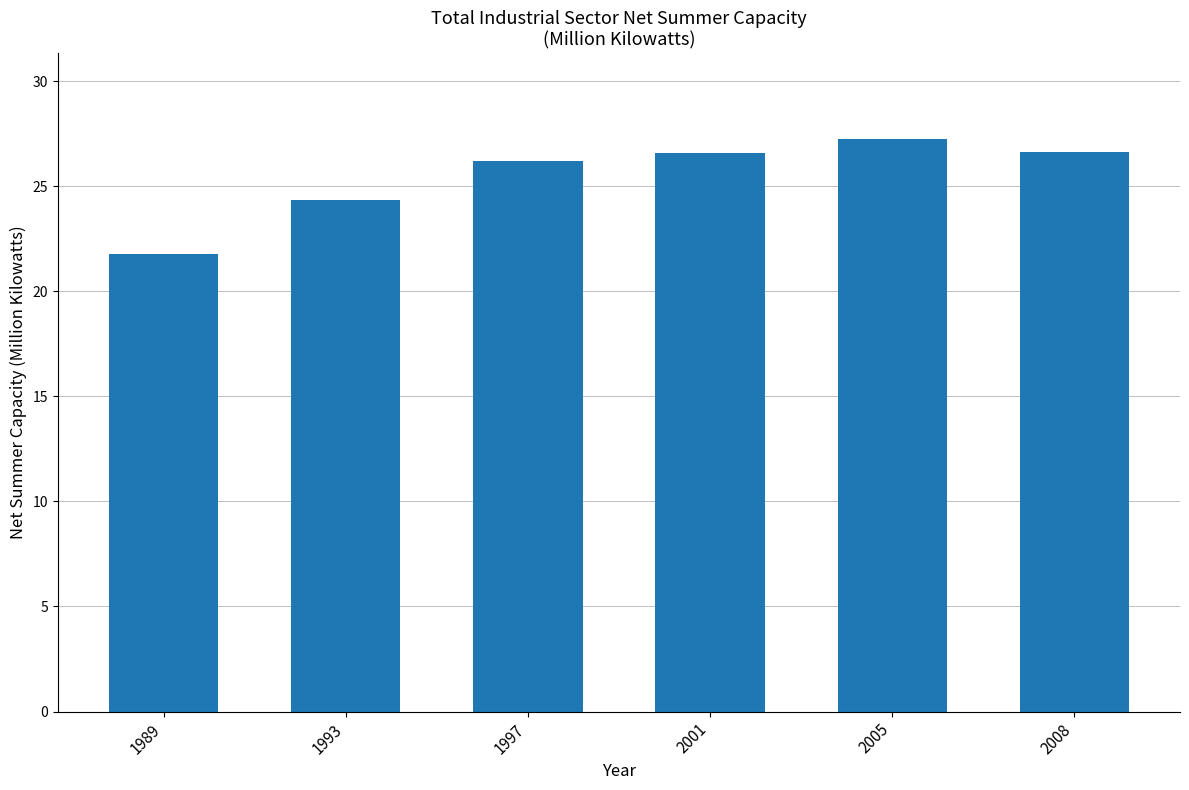

Does the chart contain any negative values?

No